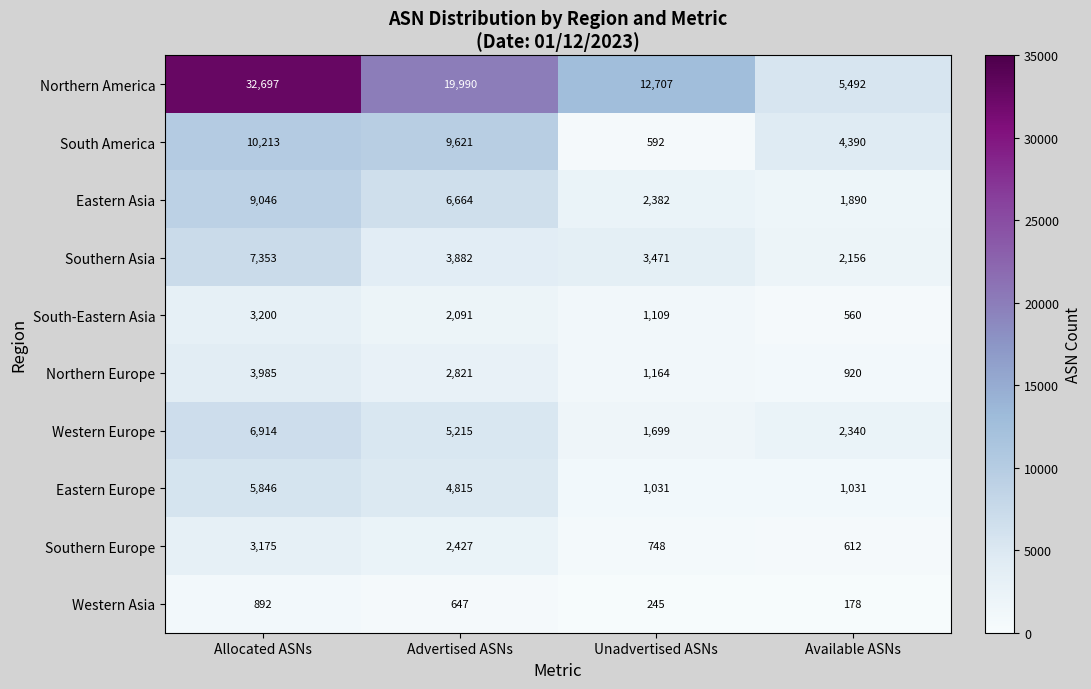

Which label corresponds to the smallest value in the chart?

Available ASNs